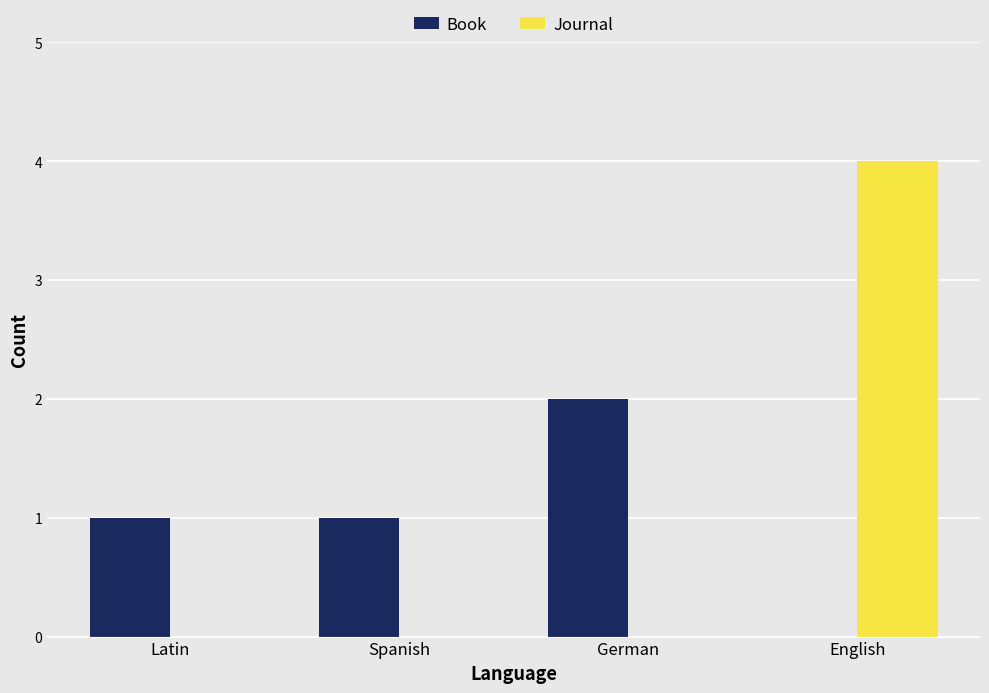

Does the chart contain stacked bars?

No